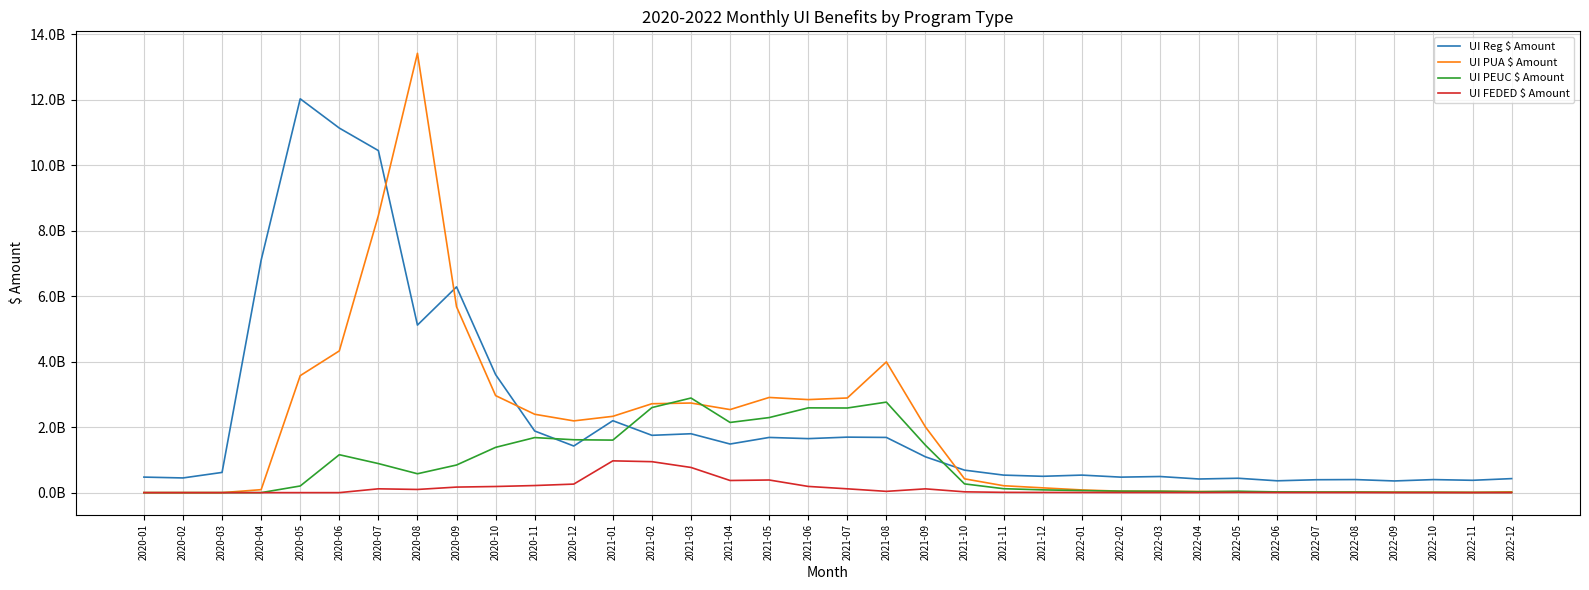

At how many categories does at least one series exceed 2797528501?

12